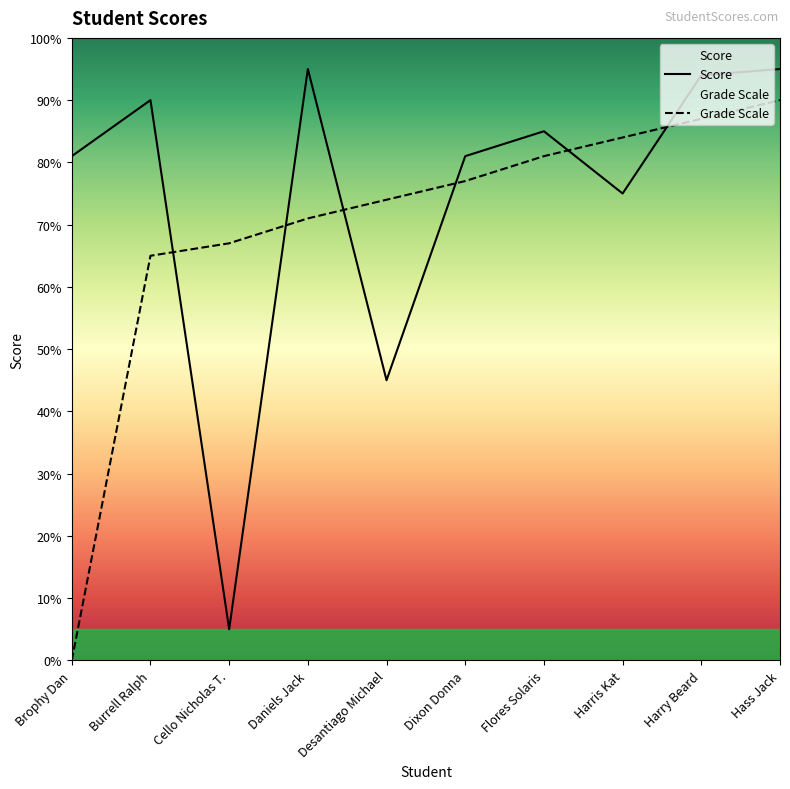

Reading left to right, list all the values displayed in this chart.

Score: 81	90	5	95	45	81	85	75	94	95
Grade Scale: 0	65	67	71	74	77	81	84	87	90